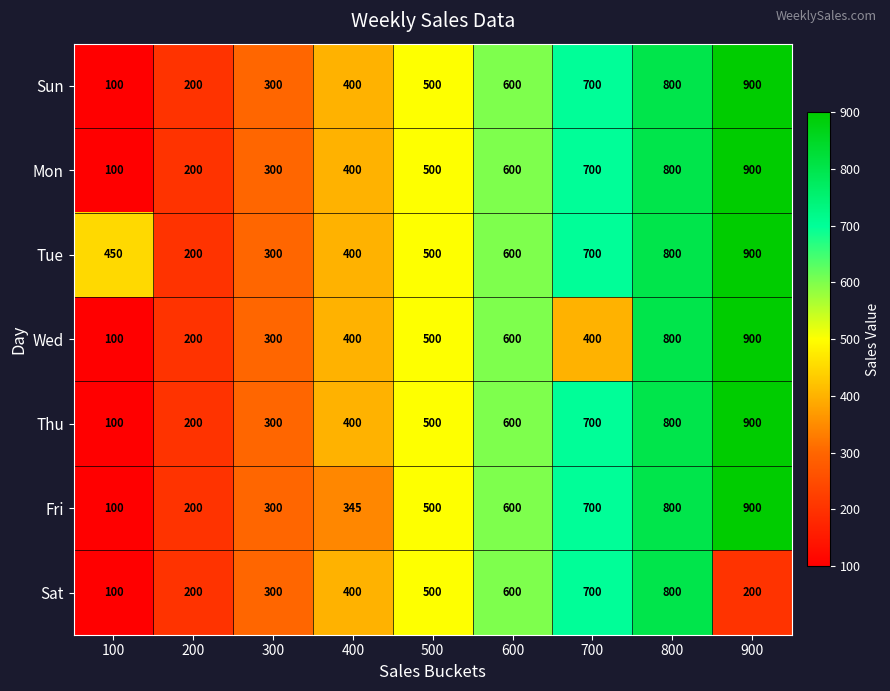

List the labels in order of Fri value, smallest first.

100, 200, 300, 400, 500, 600, 700, 800, 900